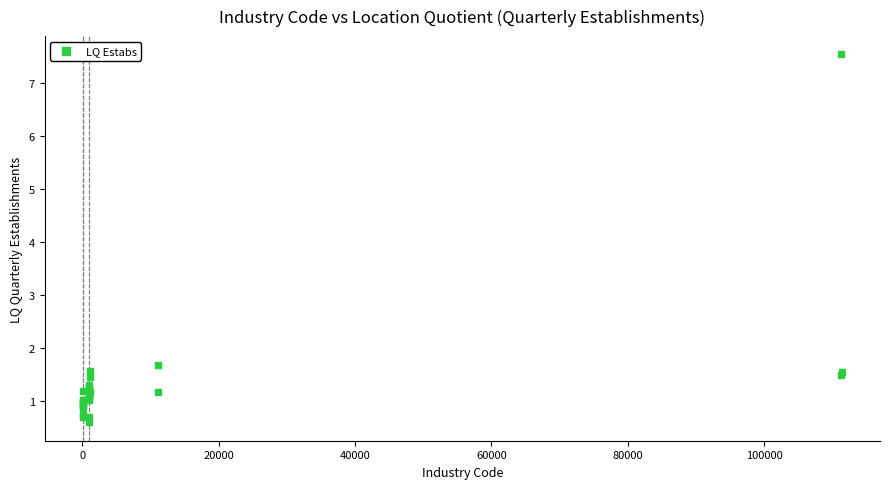

What Y value in the scatter plot is closest to 4?

1.7